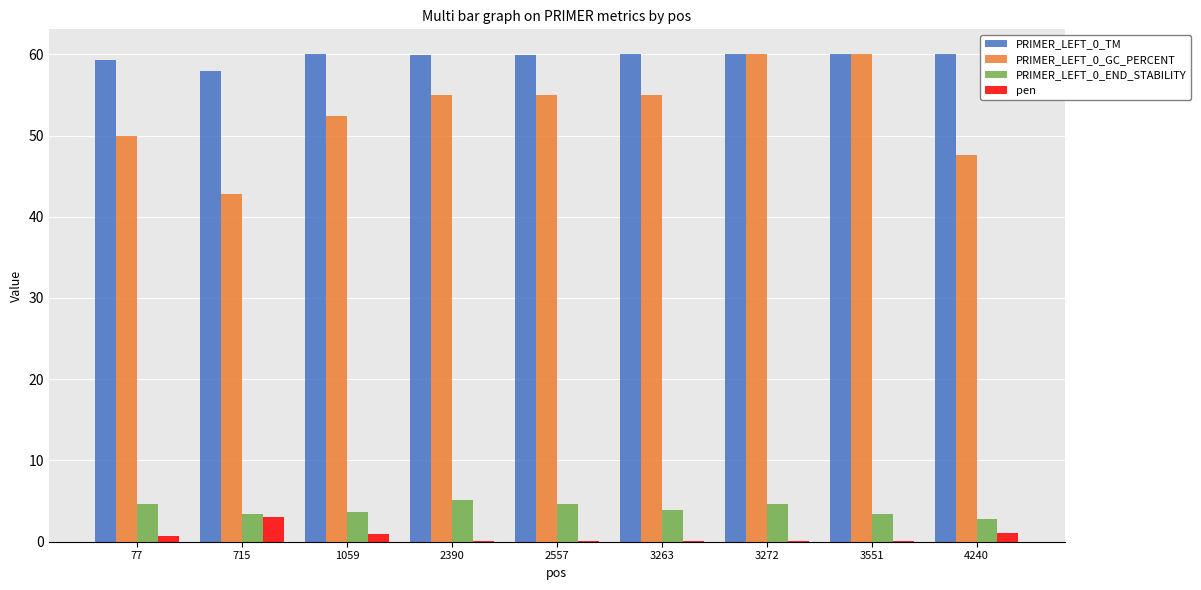

What is the greatest value displayed?

60.1